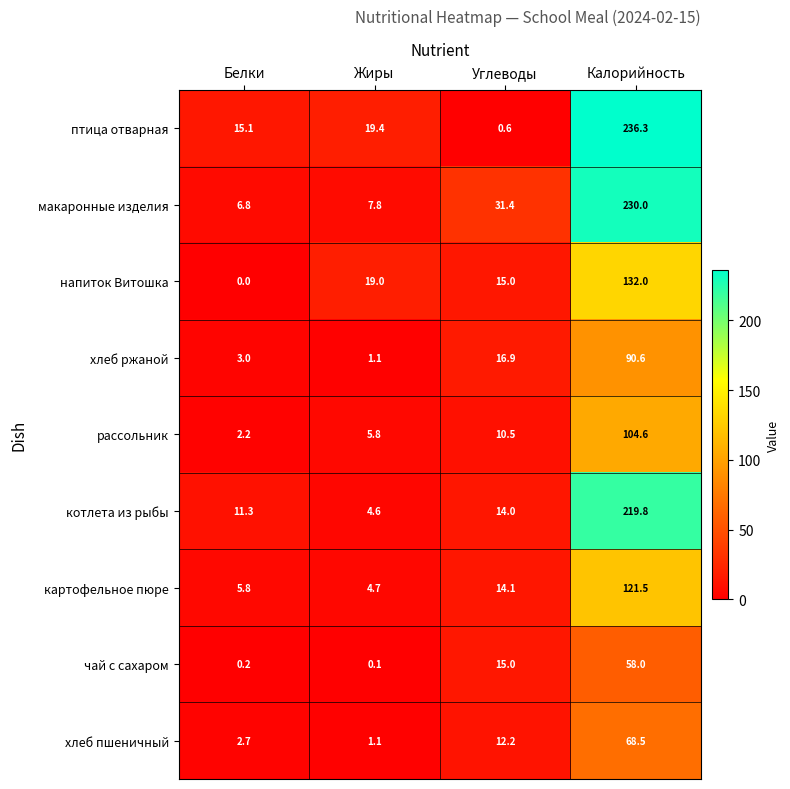

At which label is птица отварная closest to 118?

Жиры